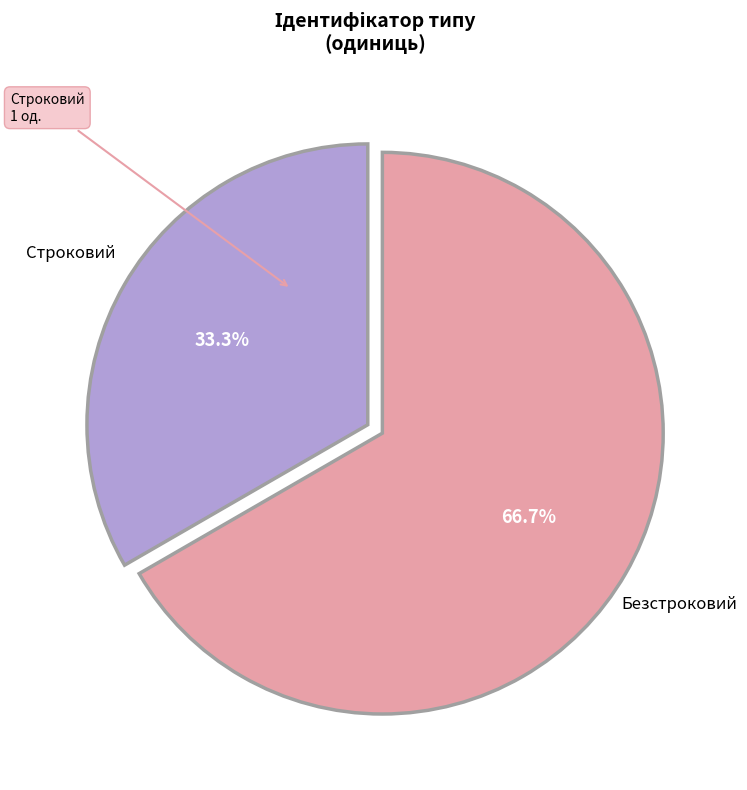

What percentage is the Безстроковий slice, to the nearest percent?

67%